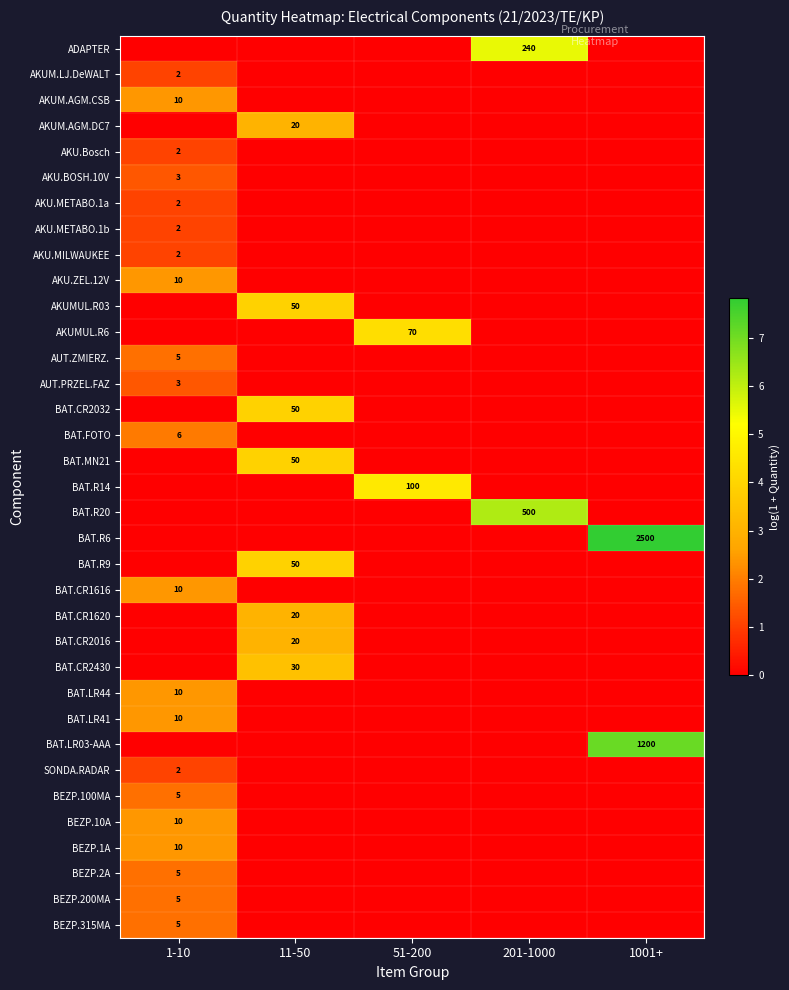

At which category is the sum across all series the highest?

1-10